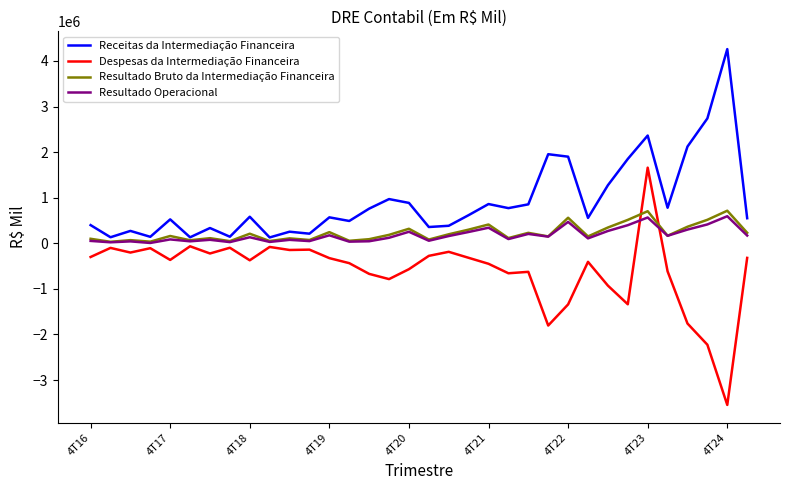

What is the smallest value displayed?

-3544786.0